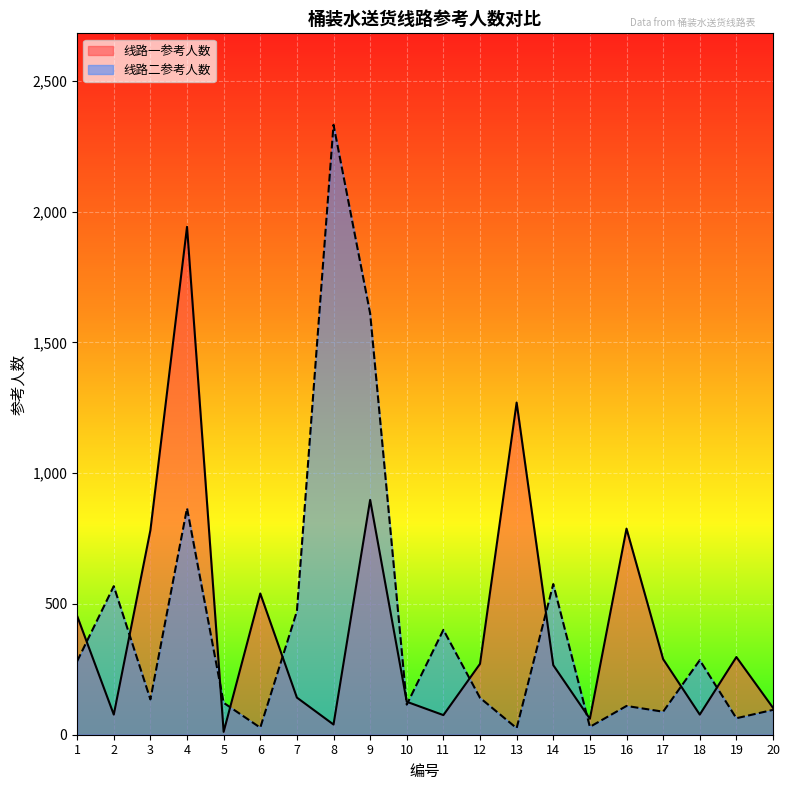

How many interior local valleys does the 线路一参考人数 series have?

6